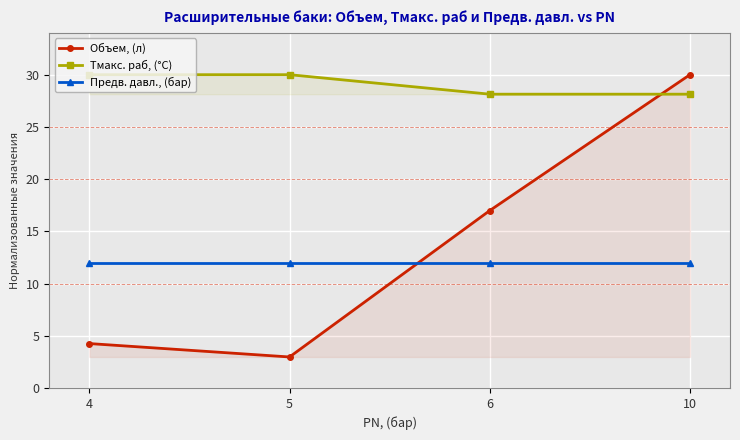

What is the value of the Предв. давл., (бар) point at the 2nd from the left?

12.0